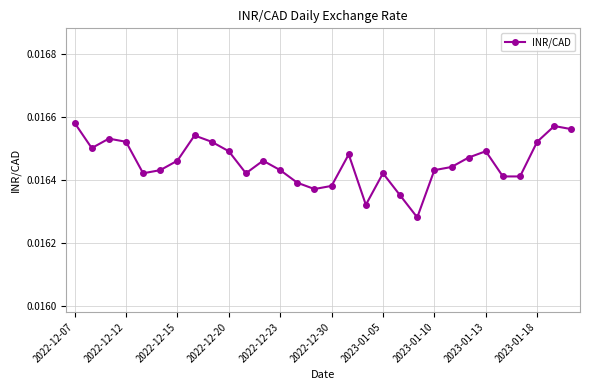

What is the sum of all values?

0.5